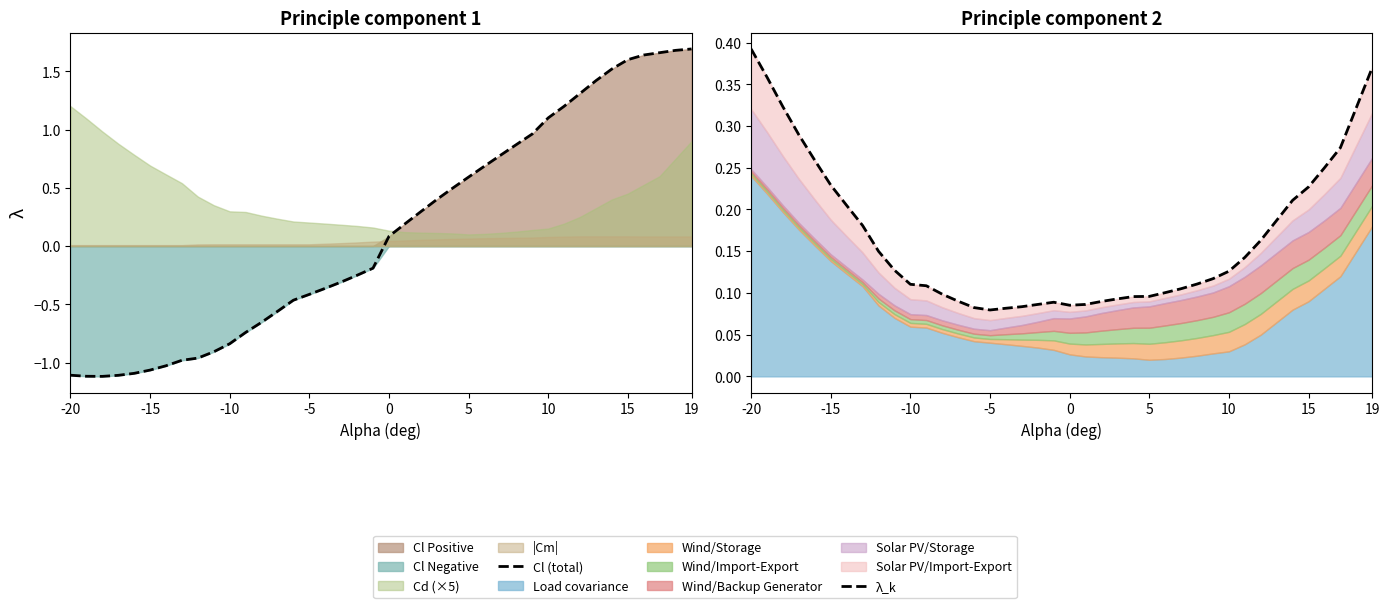

What is the lowest value of the Cl (total) series?

-1.1